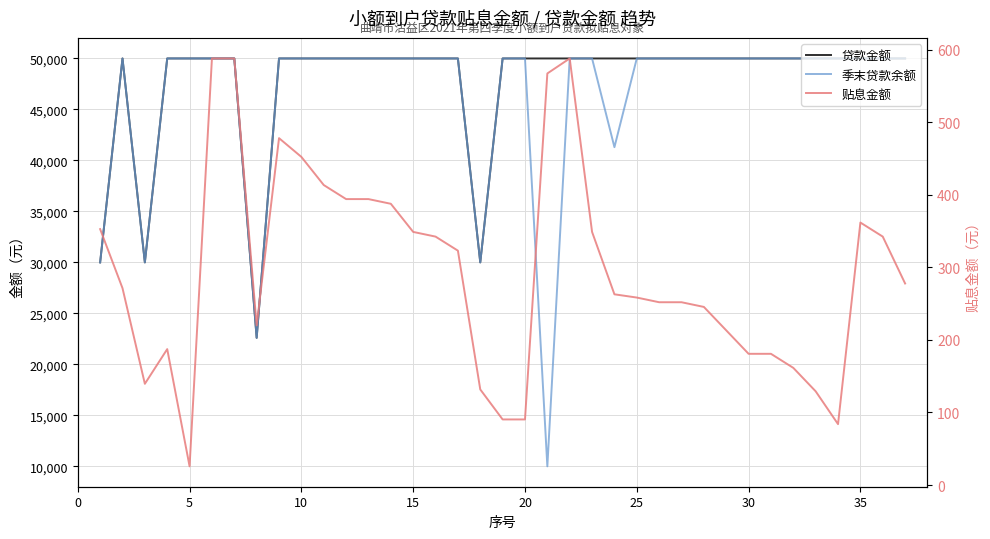

Reading right to left, extract all data points from this chart.

贷款金额: 50000.0	50000.0	50000.0	50000.0	50000.0	50000.0	50000.0	50000.0	50000.0	50000.0	50000.0	50000.0	50000.0	50000.0	50000.0	50000.0	50000.0	50000.0	50000.0	30000.0	50000.0	50000.0	50000.0	50000.0	50000.0	50000.0	50000.0	50000.0	50000.0	22600.0	50000.0	50000.0	50000.0	50000.0	30000.0	50000.0	30000.0
季末贷款余额: 50000.0	50000.0	50000.0	50000.0	50000.0	50000.0	50000.0	50000.0	50000.0	50000.0	50000.0	50000.0	50000.0	41300.0	50000.0	50000.0	10000.0	50000.0	50000.0	30000.0	50000.0	50000.0	50000.0	50000.0	50000.0	50000.0	50000.0	50000.0	50000.0	22600.0	50000.0	50000.0	50000.0	50000.0	30000.0	50000.0	30000.0
贴息金额: 277.7	342.3	361.7	84.0	129.2	161.5	180.8	180.8	213.1	245.4	251.9	251.9	258.3	262.8	348.8	587.7	567.0	90.4	90.4	131.8	322.9	342.3	348.8	387.5	394.0	394.0	413.3	452.1	477.9	219.9	587.7	587.7	25.8	187.3	139.5	271.2	352.6